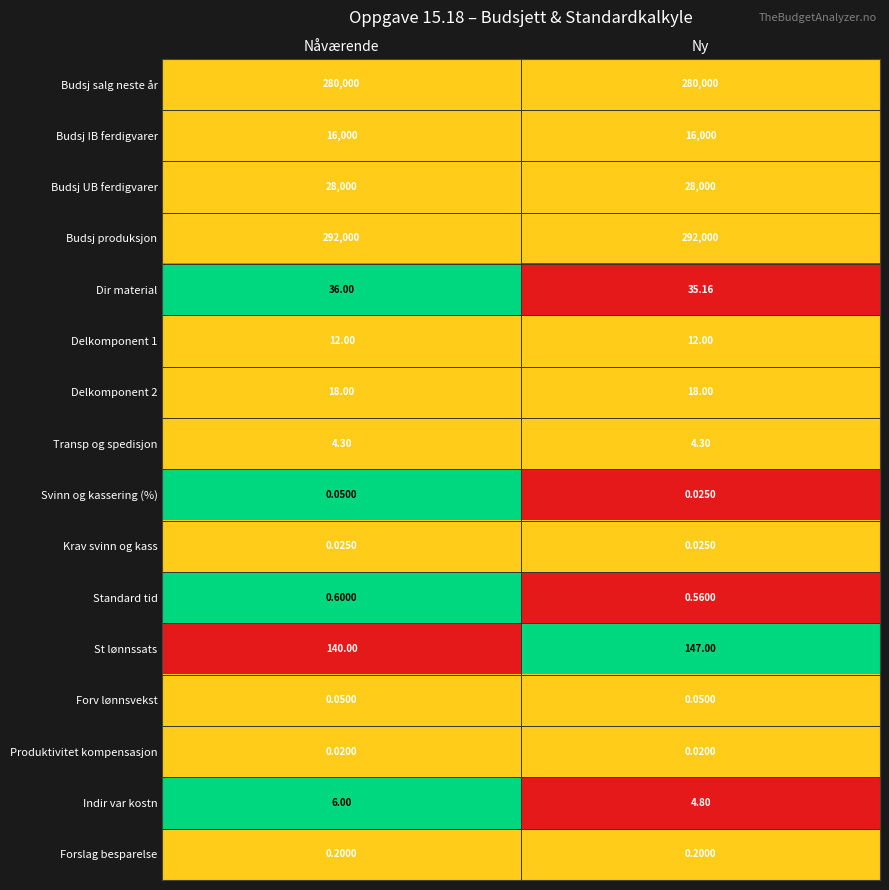

Which series has the largest total across all categories?

Budsj produksjon